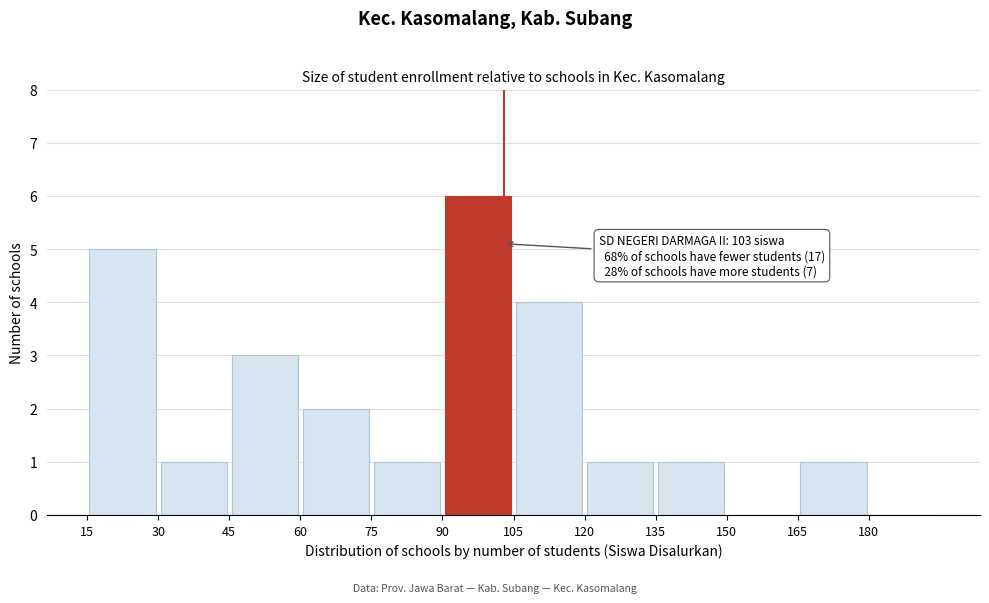

Which range on the x-axis has the tallest bar?

90 to 105